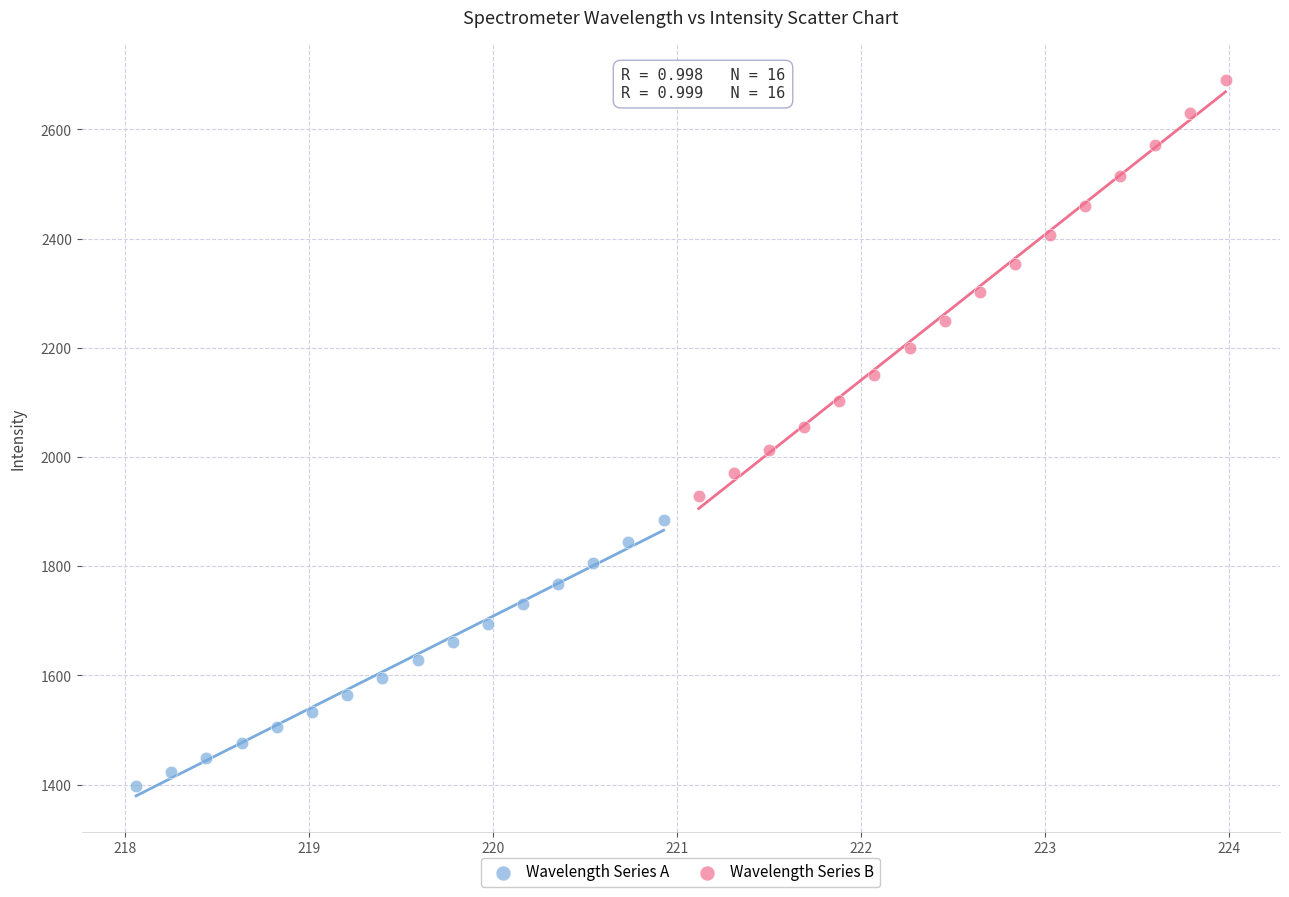

What are all the series names shown in the legend?

Wavelength Series A, Wavelength Series B